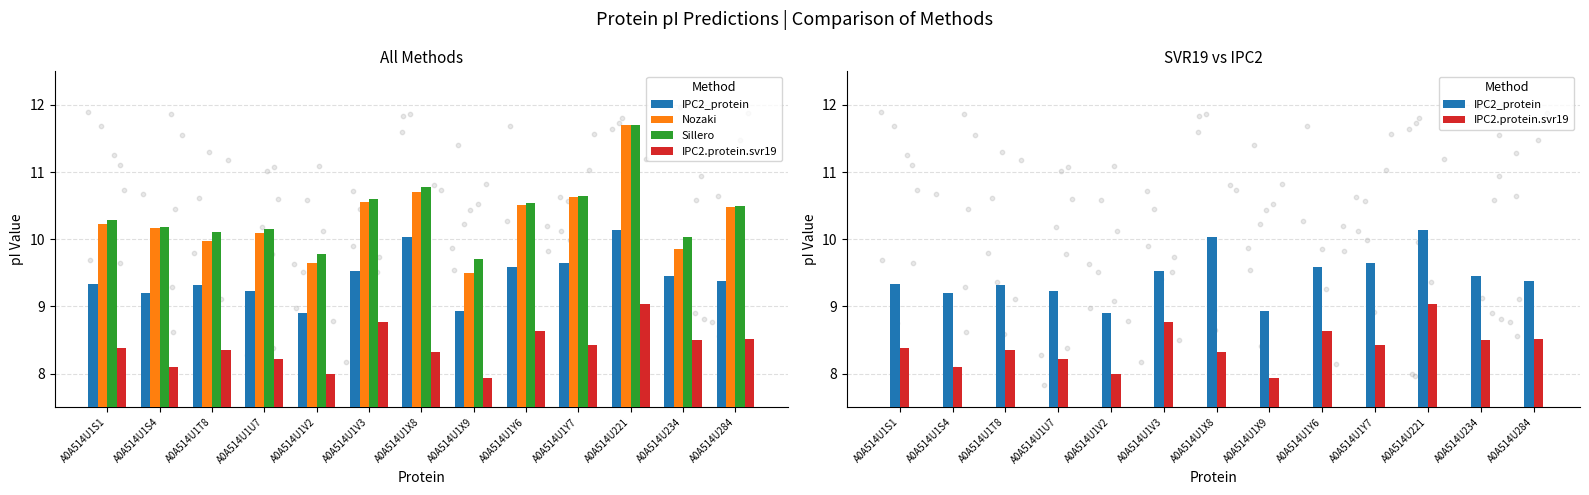

What is the total value across all series at A0A514U1T8?

37.7